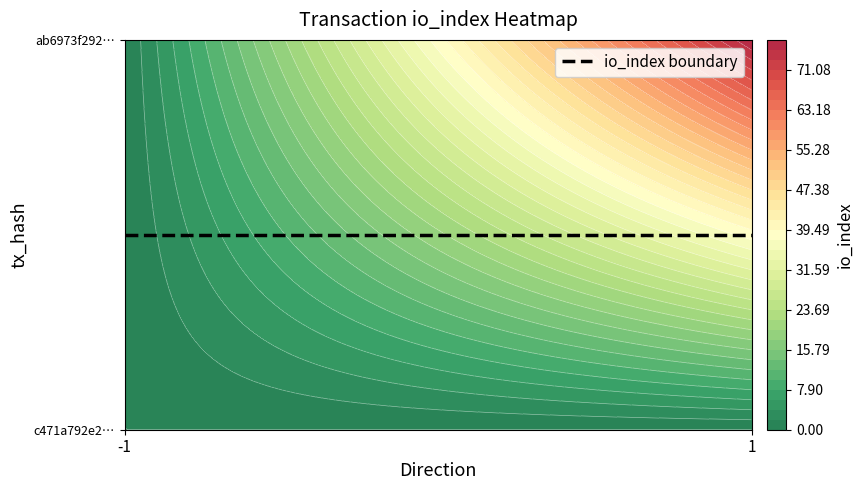

Between direction and io_index, which series saw the biggest shift?

ab6973f2928881492a1ae6482f031ef05294c2b